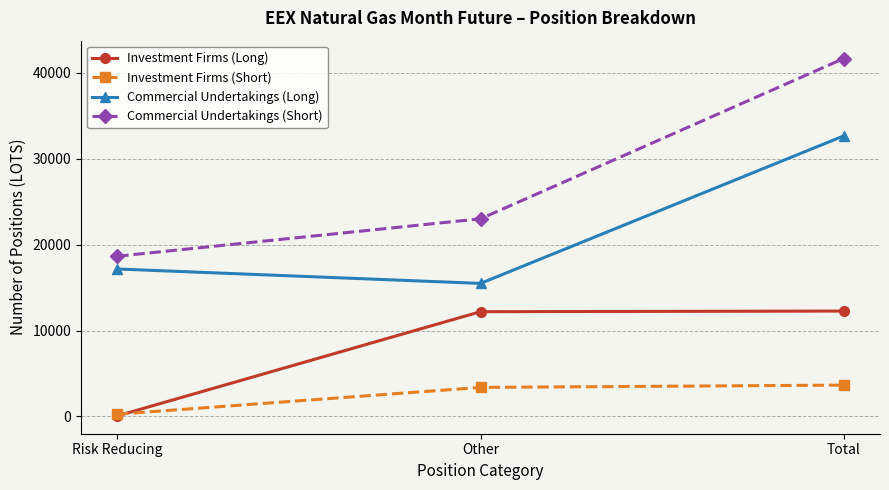

How many lines are shown in the chart?

4